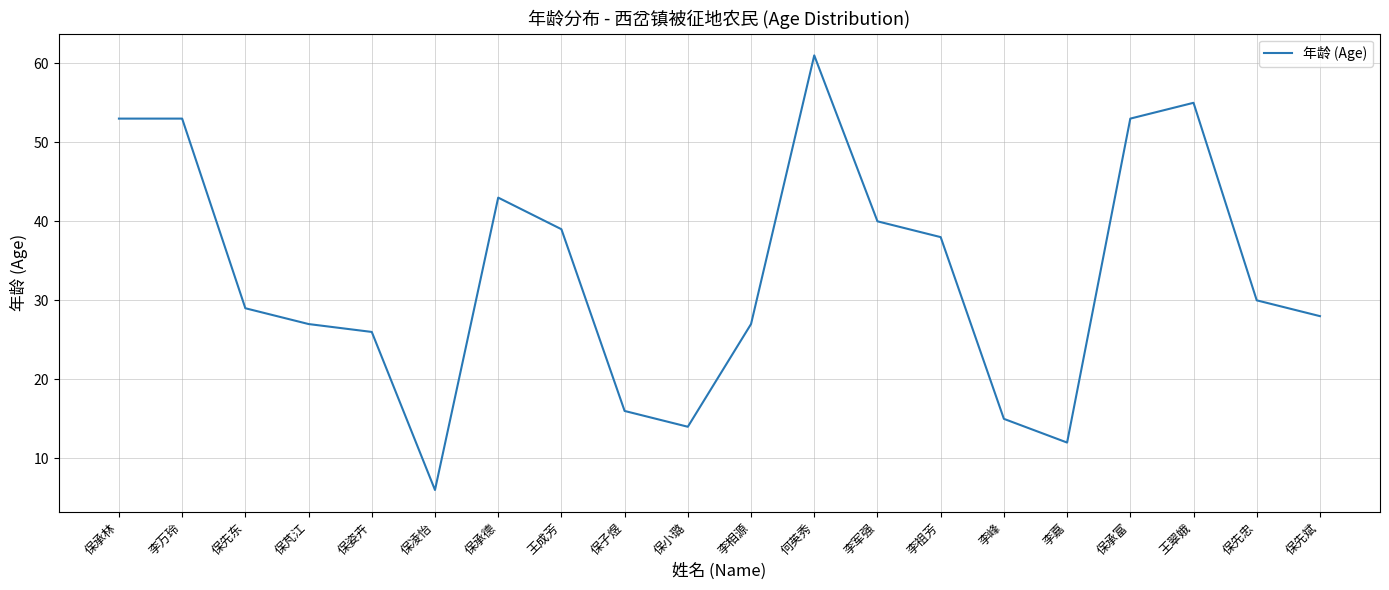

The value at 保先忠 is 50. True or false?

False